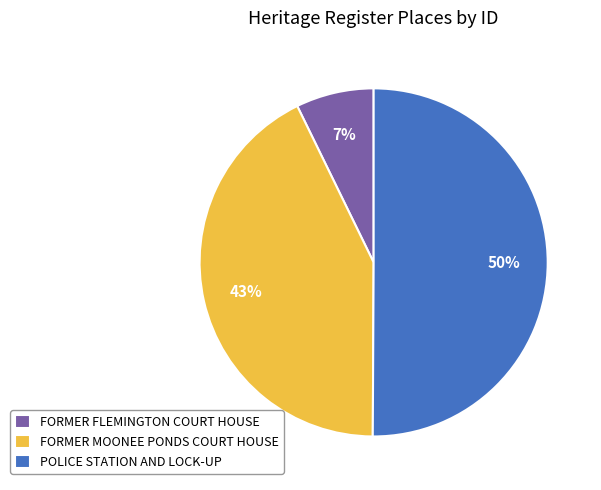

To the nearest percent, what is the difference between the FORMER MOONEE PONDS COURT HOUSE and POLICE STATION AND LOCK-UP slice percentages?

7%